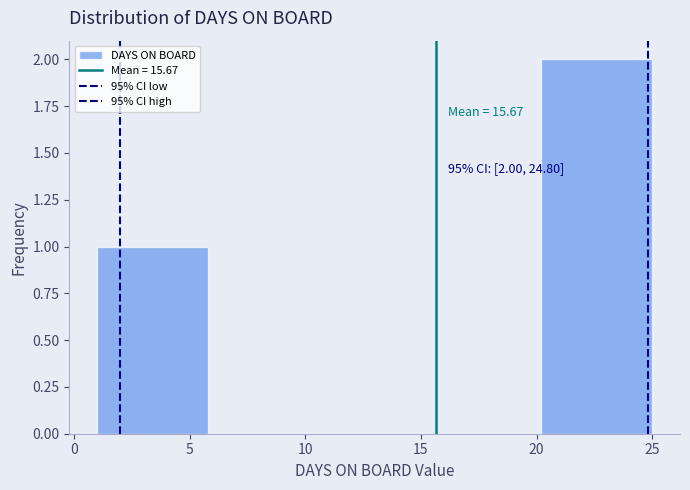

Over which range of the x-axis is the bar tallest?

20.2 to 25.0